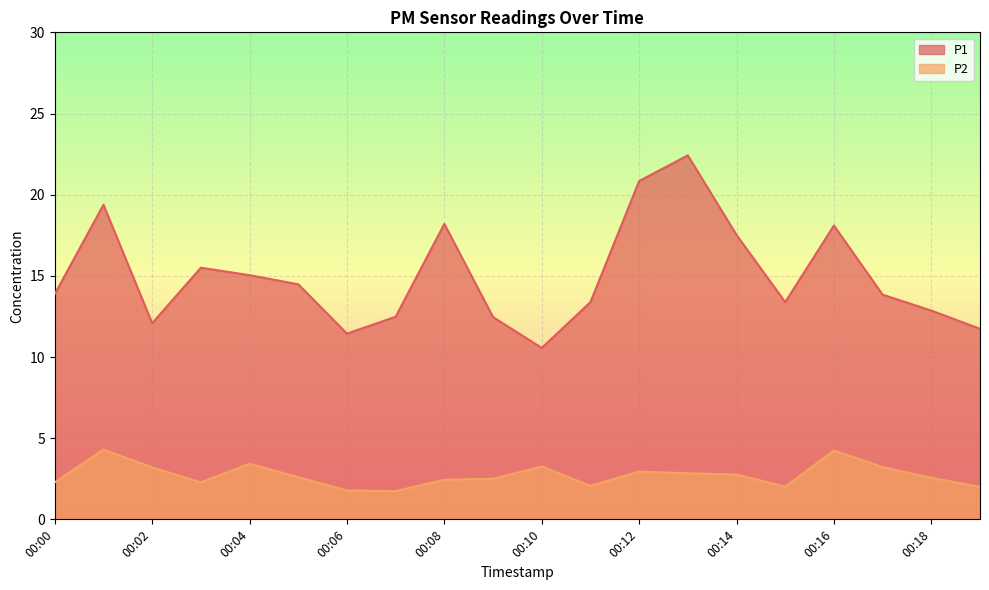

In P2, how many points are lower than both neighbors (excluding endpoints)?

4